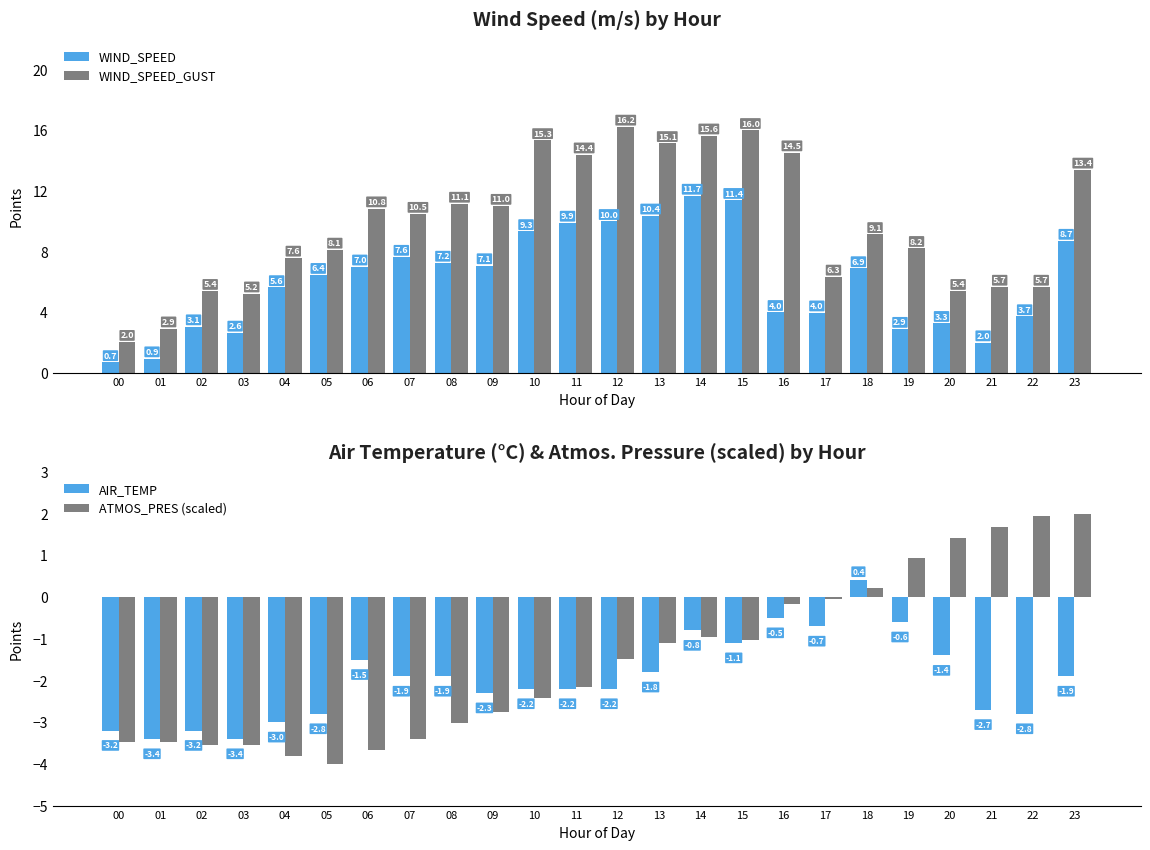

Which series has the widest spread of values?

WIND_SPEED_GUST